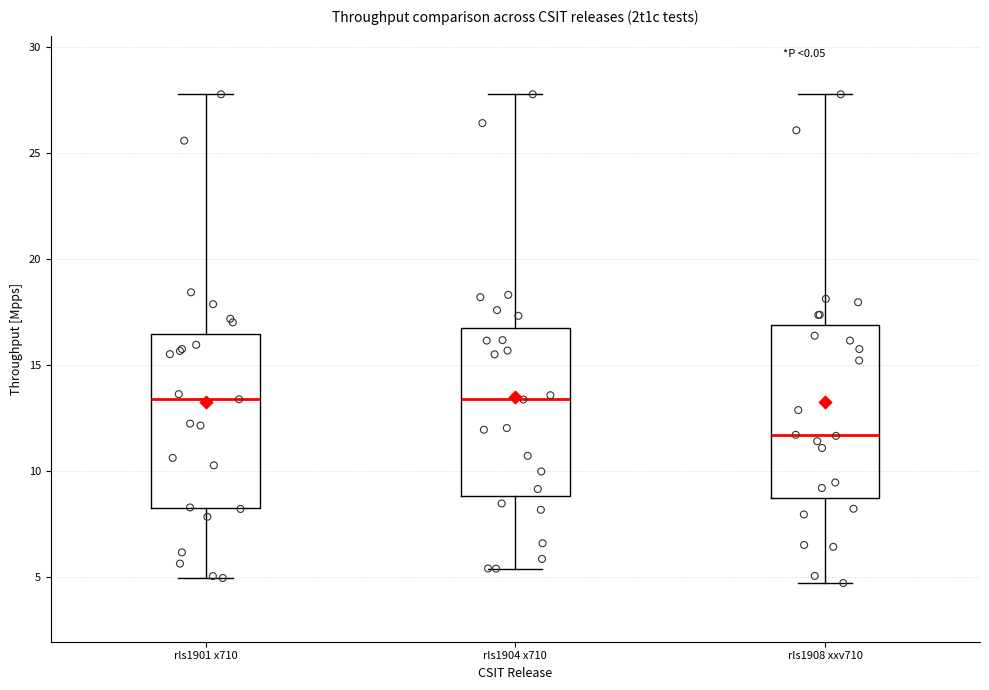

Reading left to right, read every box against the y-axis: the position of its median line, the range the box covers, and the ends of its whiskers. The values are not printed on the chart, so give them approximately, as read against the axis.

rls1901 x710: median 13.5, box 8.0 to 16.5, whiskers 5.0 to 28.0
rls1904 x710: median 13.5, box 9.0 to 16.5, whiskers 5.5 to 28.0
rls1908 xxv710: median 11.5, box 8.5 to 17.0, whiskers 4.5 to 28.0